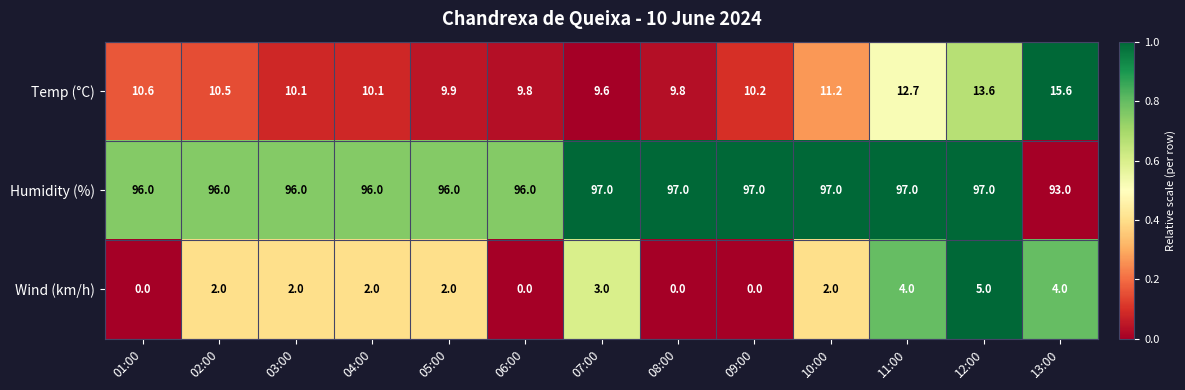

What is the total value across all series at 06:00?

105.8